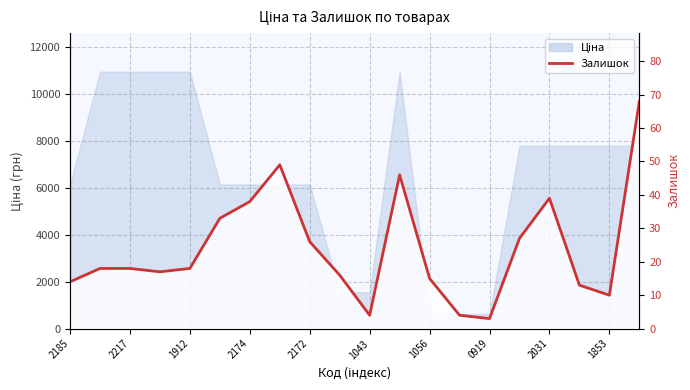

What is the difference between the maximum and second lowest values?

64